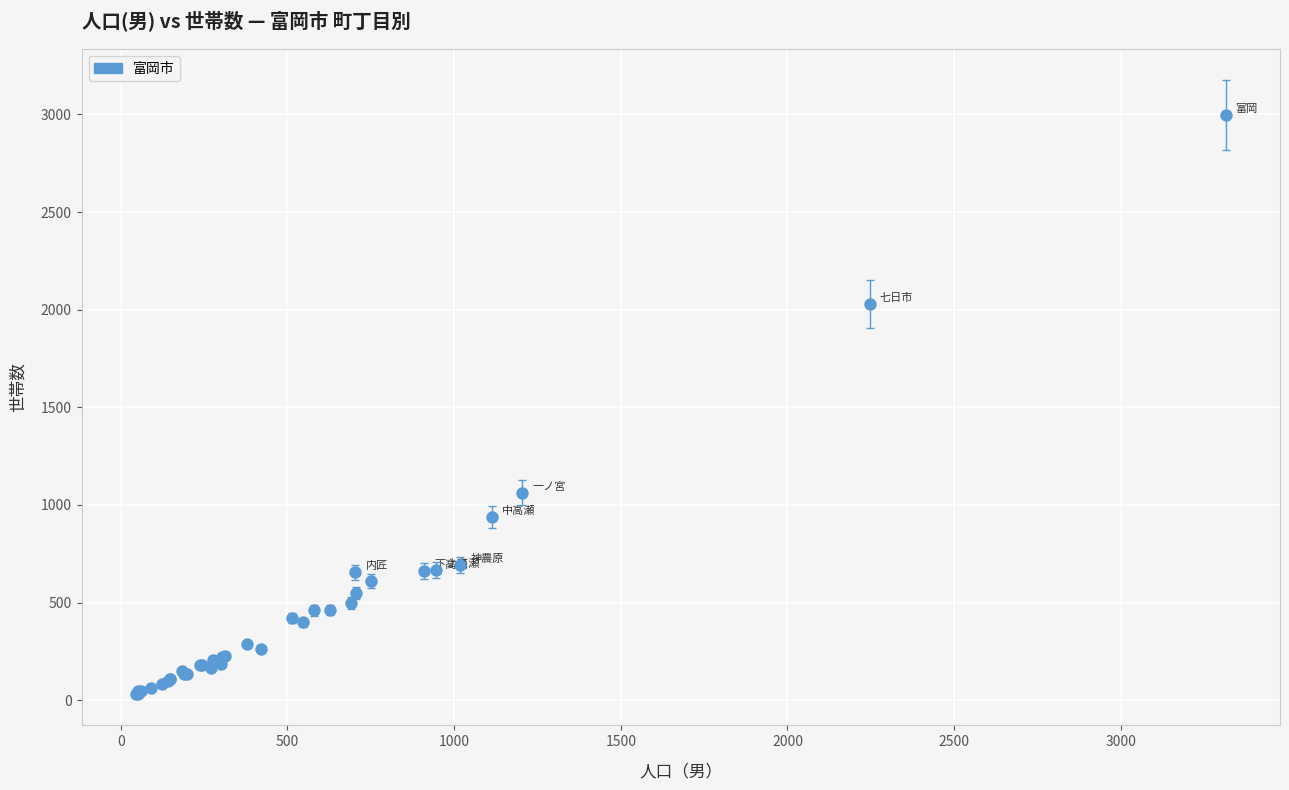

What Y value in the scatter plot is closest to 1513?

1063